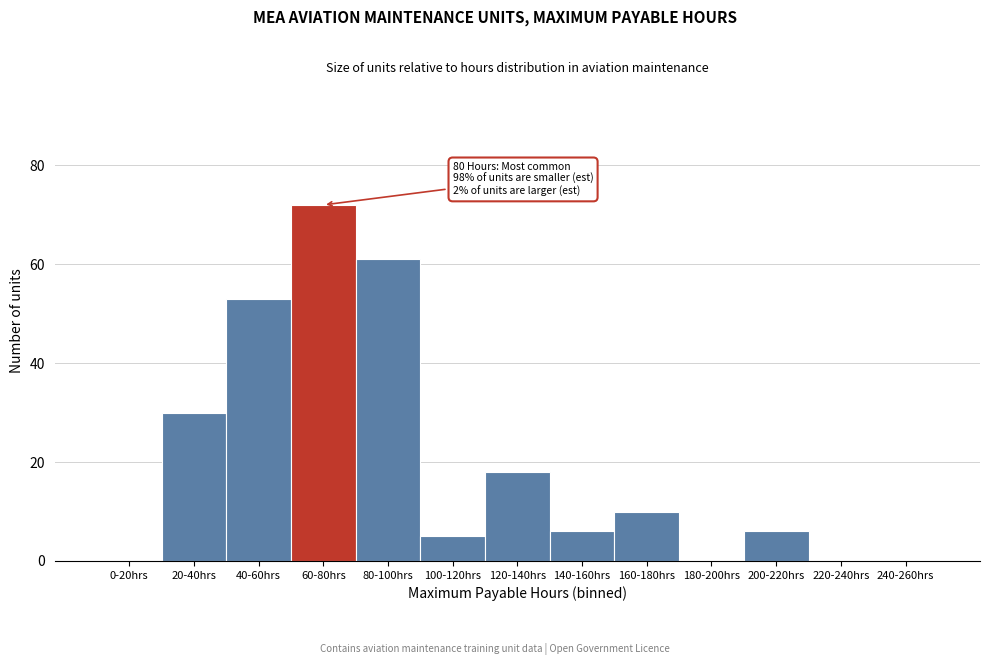

Reading left to right, what are all the values shown in this chart?

0-20hrs=0	20-40hrs=30	40-60hrs=53	60-80hrs=72	80-100hrs=61	100-120hrs=5	120-140hrs=18	140-160hrs=6	160-180hrs=10	180-200hrs=0	200-220hrs=6	220-240hrs=0	240-260hrs=0